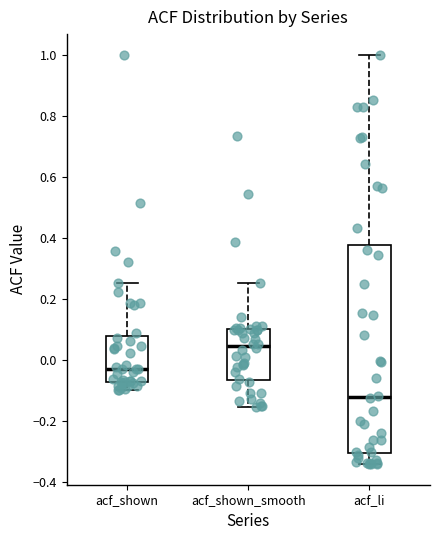

Where does the upper whisker of the box for acf_shown end on the y-axis? The values are not printed on the chart, so give them approximately, as read against the axis.

0.26